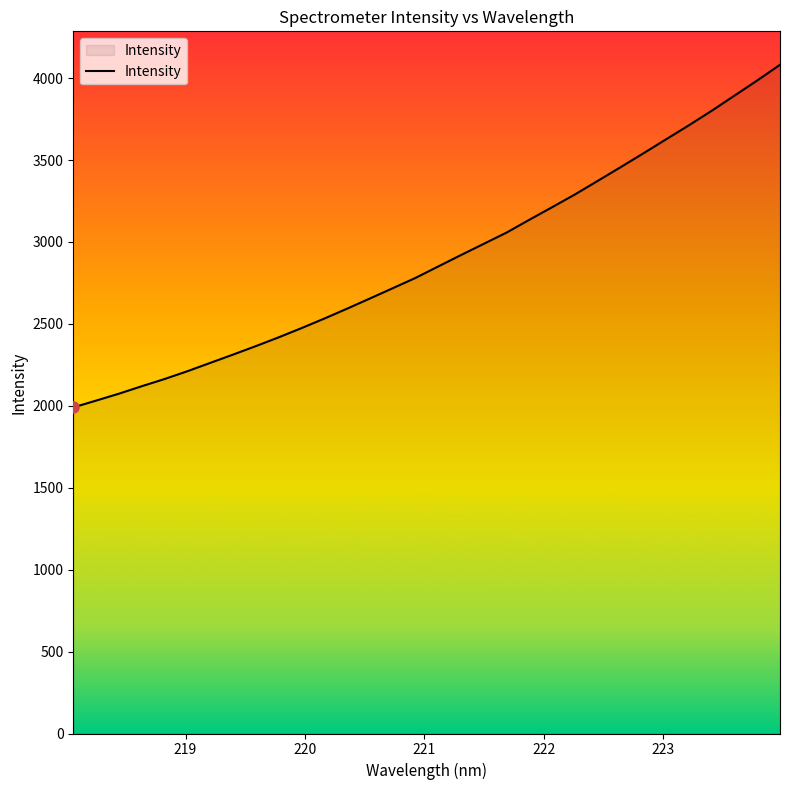

What is the minimum value shown in the chart?

1990.3